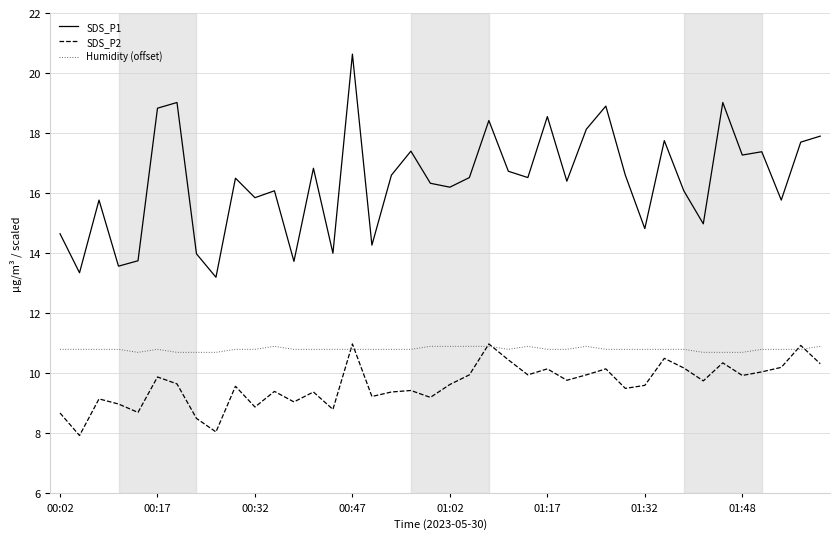

What is the minimum value for Humidity (offset)?

10.7